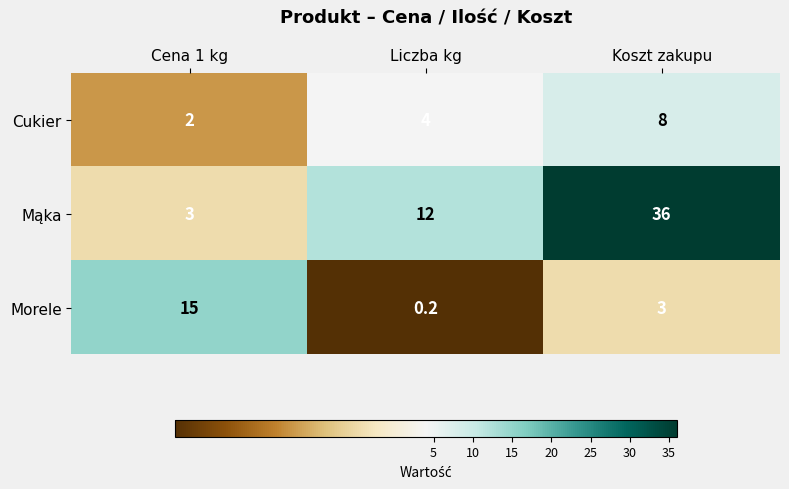

What value does the Morele series have at Cena 1 kg?

15.0